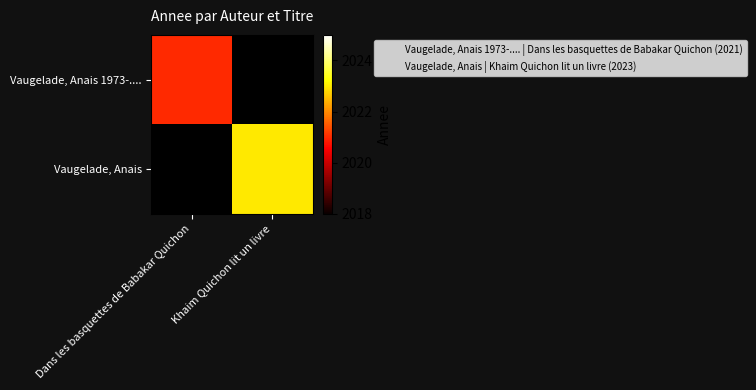

Which category has the lowest value across all series?

Khaim Quichon lit un livre